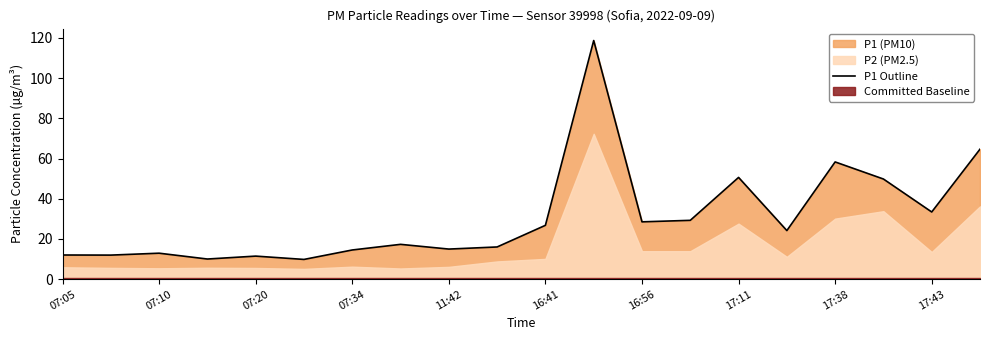

What is the average value?

30.7